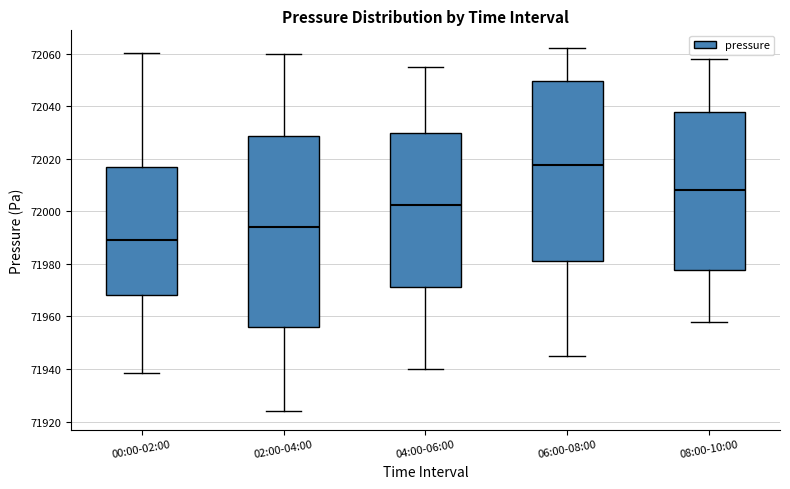

Where is the upper edge of the box for 06:00-08:00 on the y-axis? The values are not printed on the chart, so give them approximately, as read against the axis.

72050